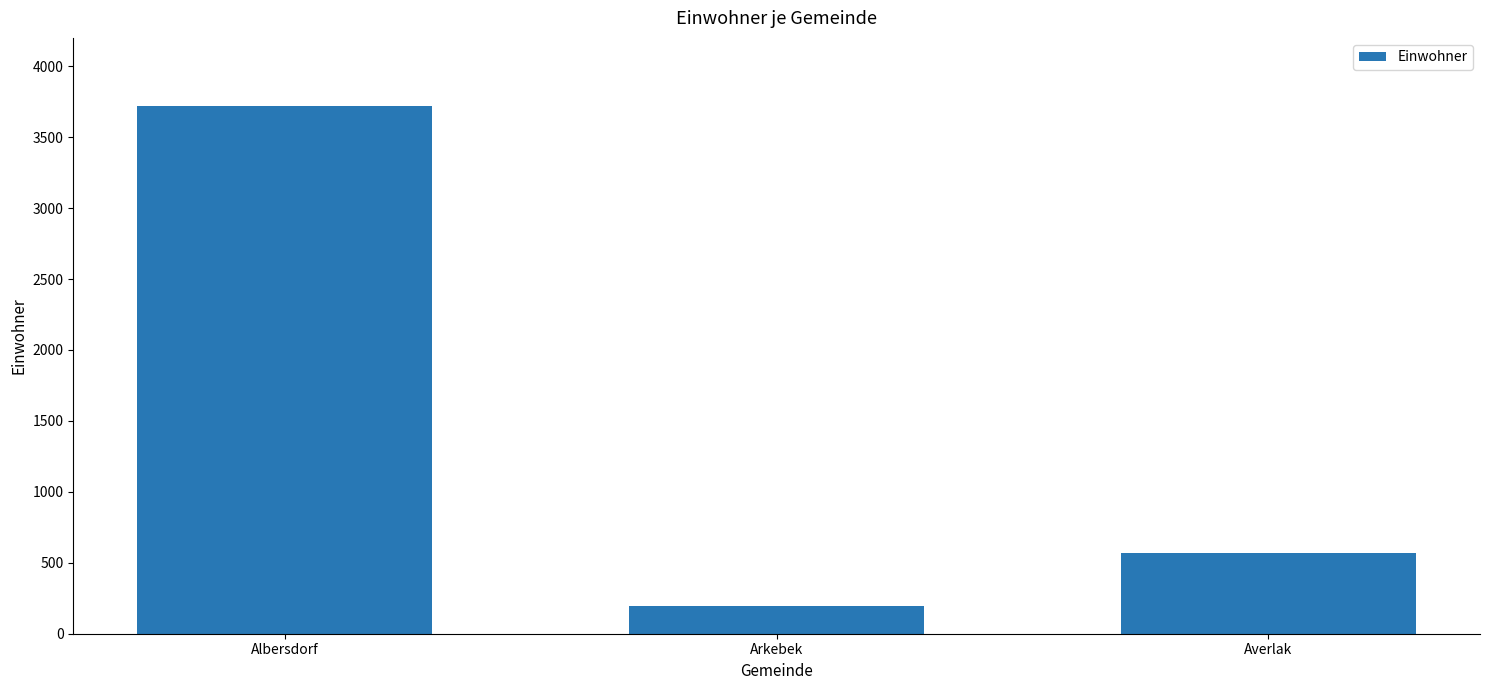

Where is the data nearest to the value 1957?

Averlak